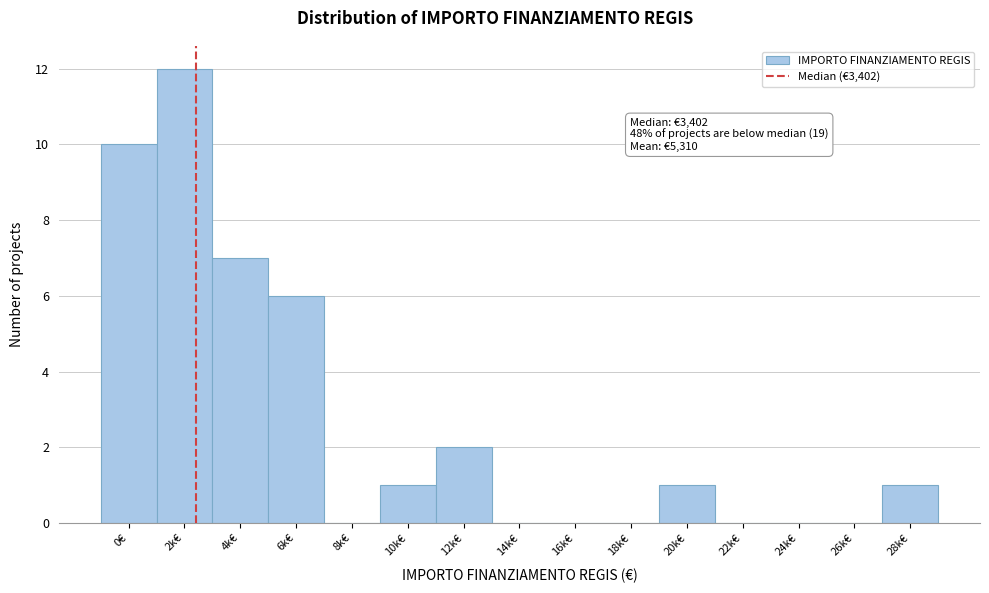

Reading left to right, transcribe all the data shown in this chart.

0€=10	2k€=12	4k€=7	6k€=6	8k€=0	10k€=1	12k€=2	14k€=0	16k€=0	18k€=0	20k€=1	22k€=0	24k€=0	26k€=0	28k€=1